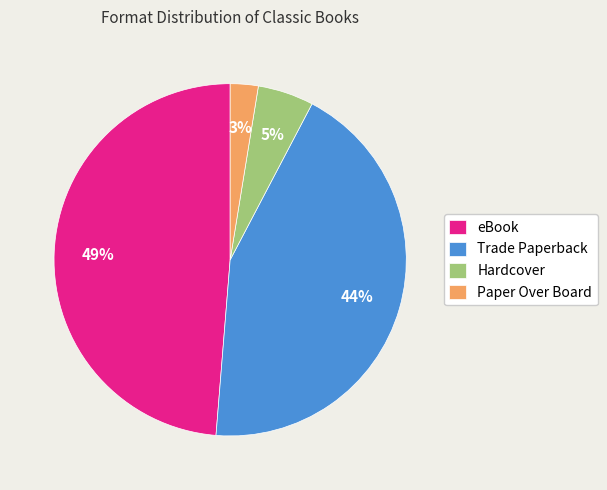

Does eBook represent more than half of the total?

No